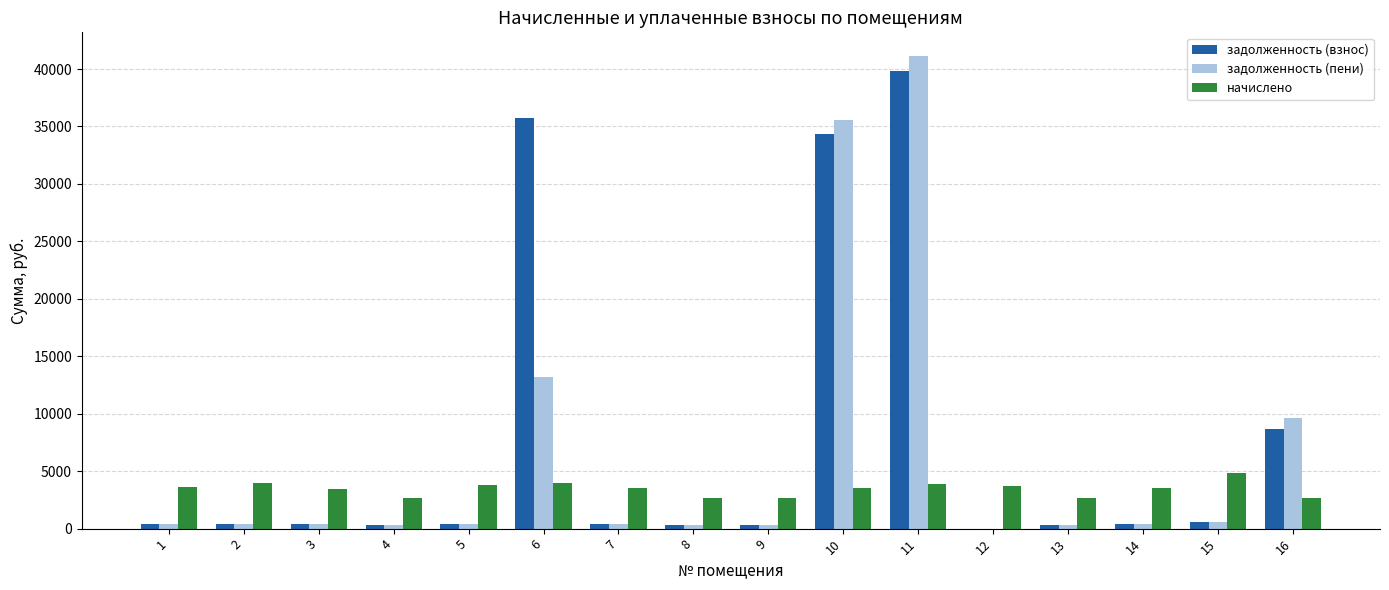

Which category has the highest value in the задолженность (пени) series?

11